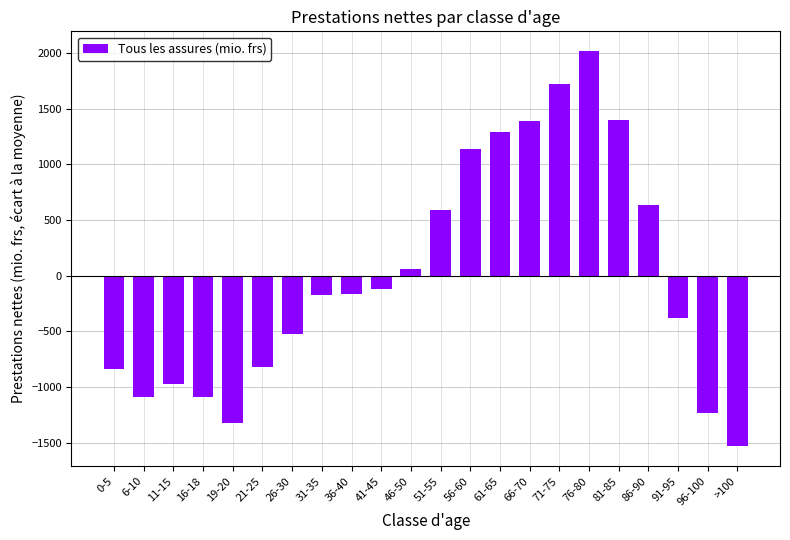

Which has a higher value, 86-90 or 56-60?

56-60